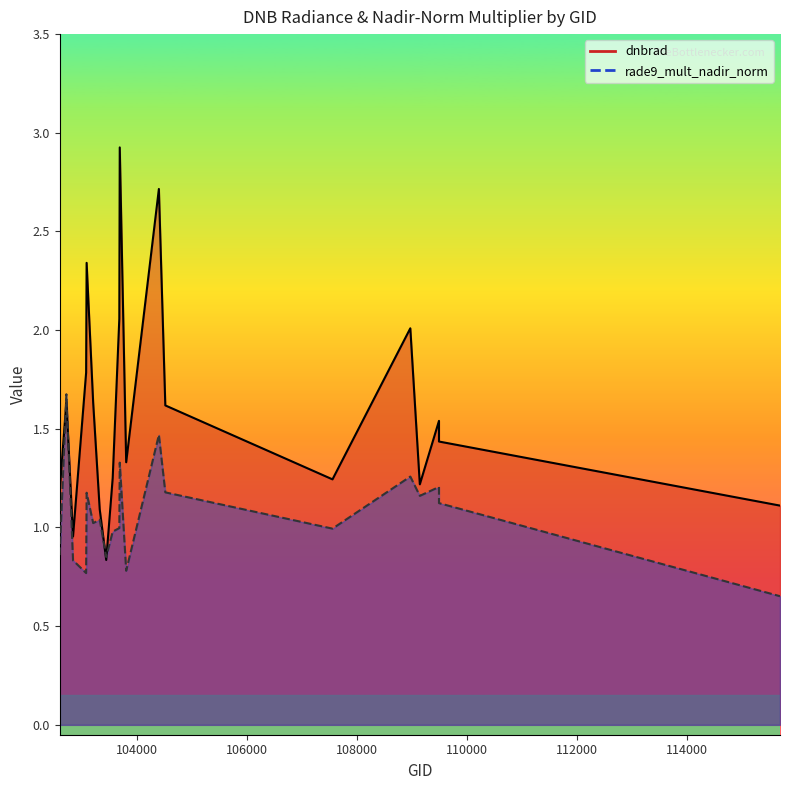

How many data points in dnbrad_line are less than 1?

2